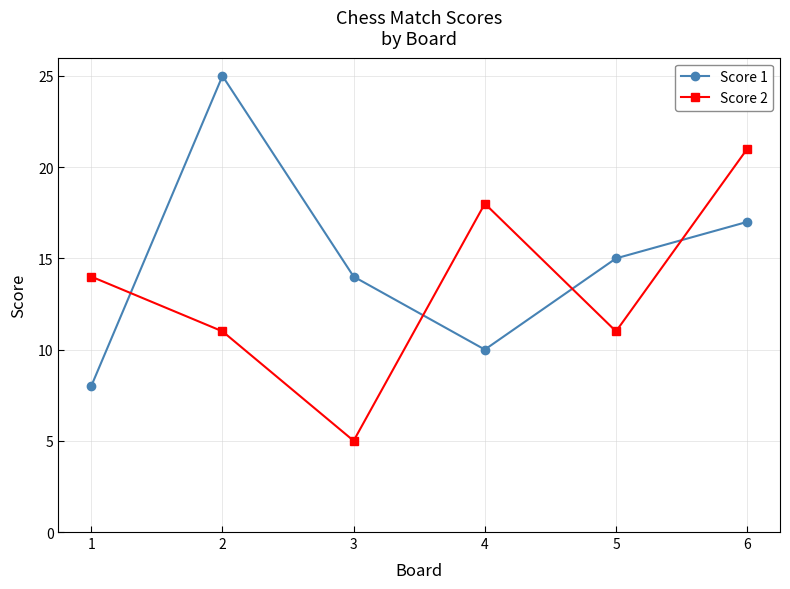

What are all the series names shown in the legend?

Score 1, Score 2